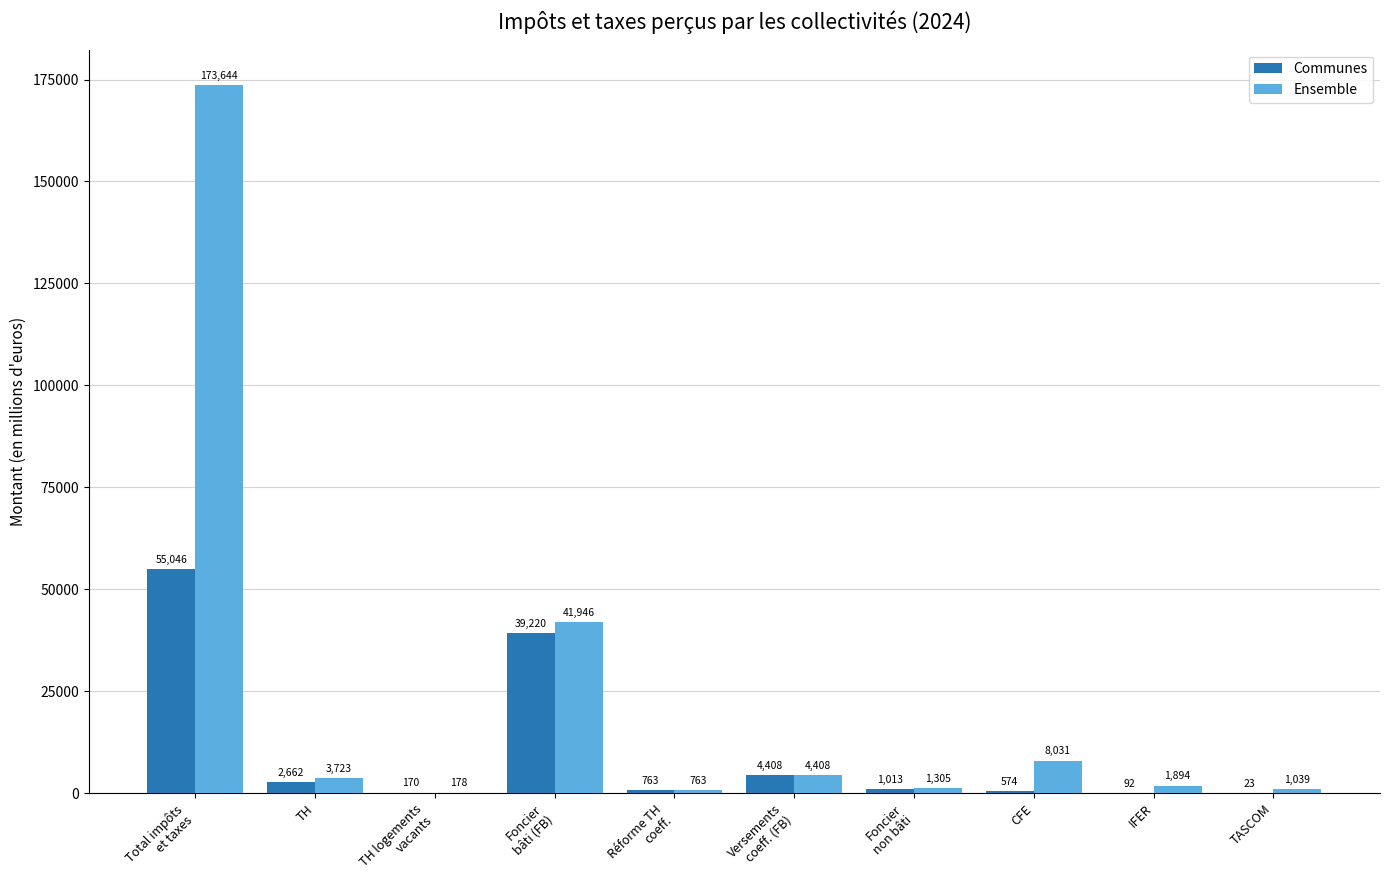

Read the Communes value at TH.

2662.5